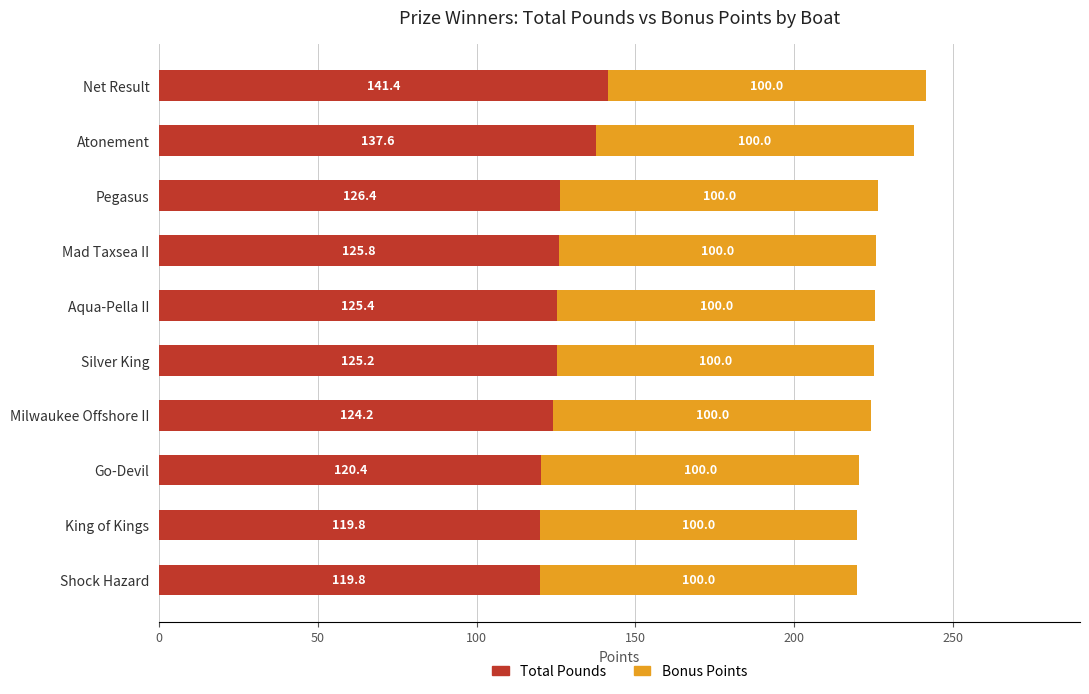

What is the difference between the maximum and minimum values in the Total Pounds series?

21.6